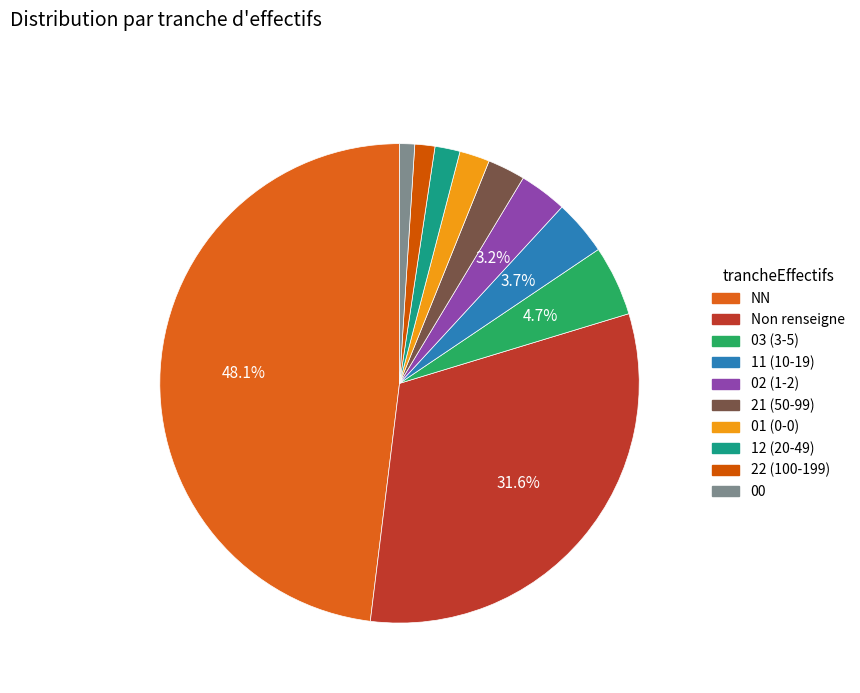

Which slice is the largest?

NN